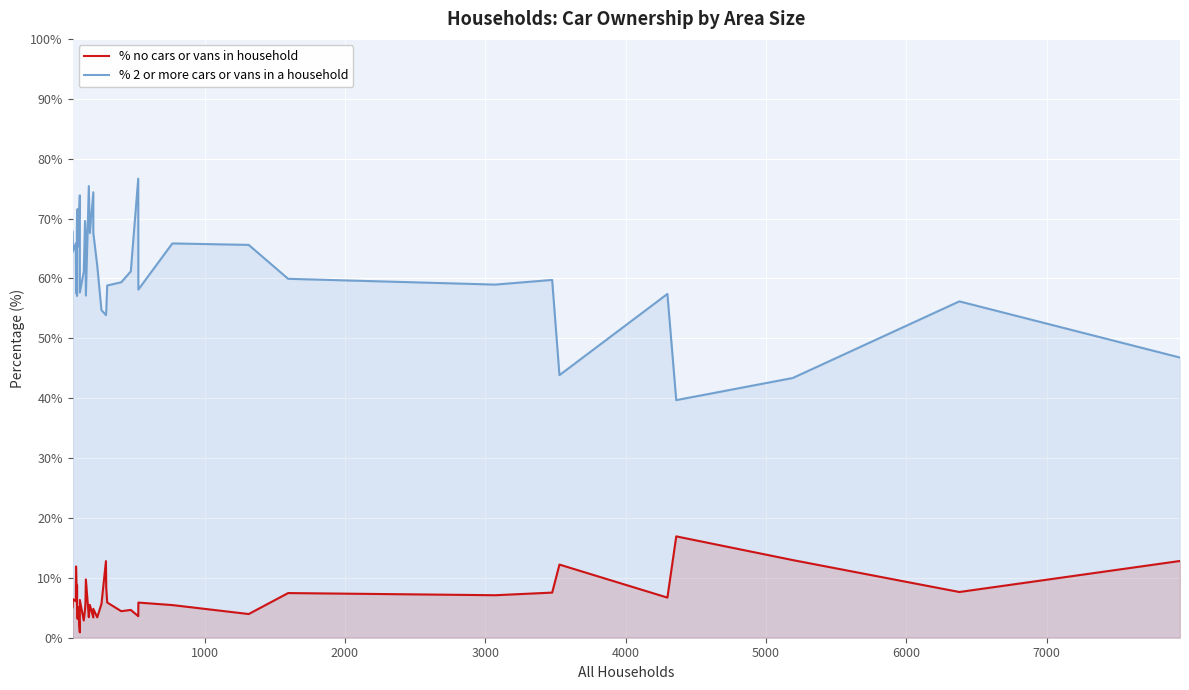

At how many categories does at least one series exceed 48?

36